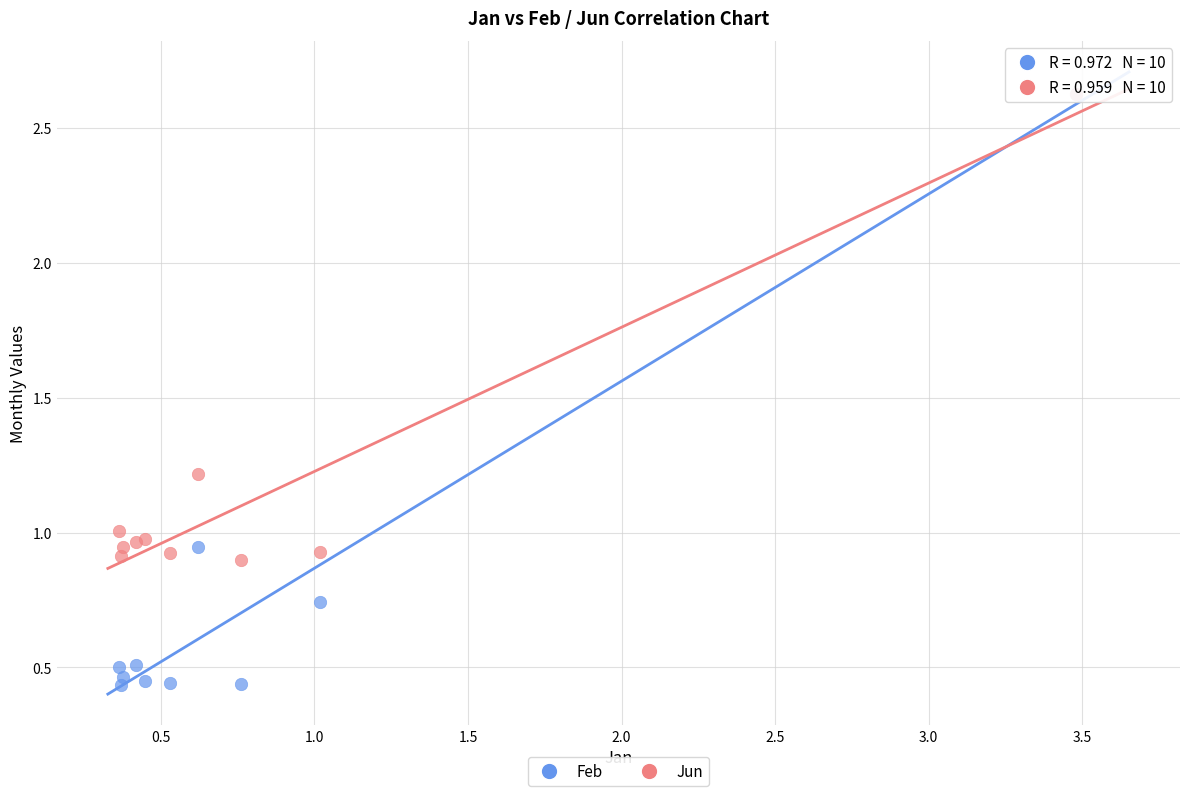

What are all the series names shown in the legend?

Feb, Jun